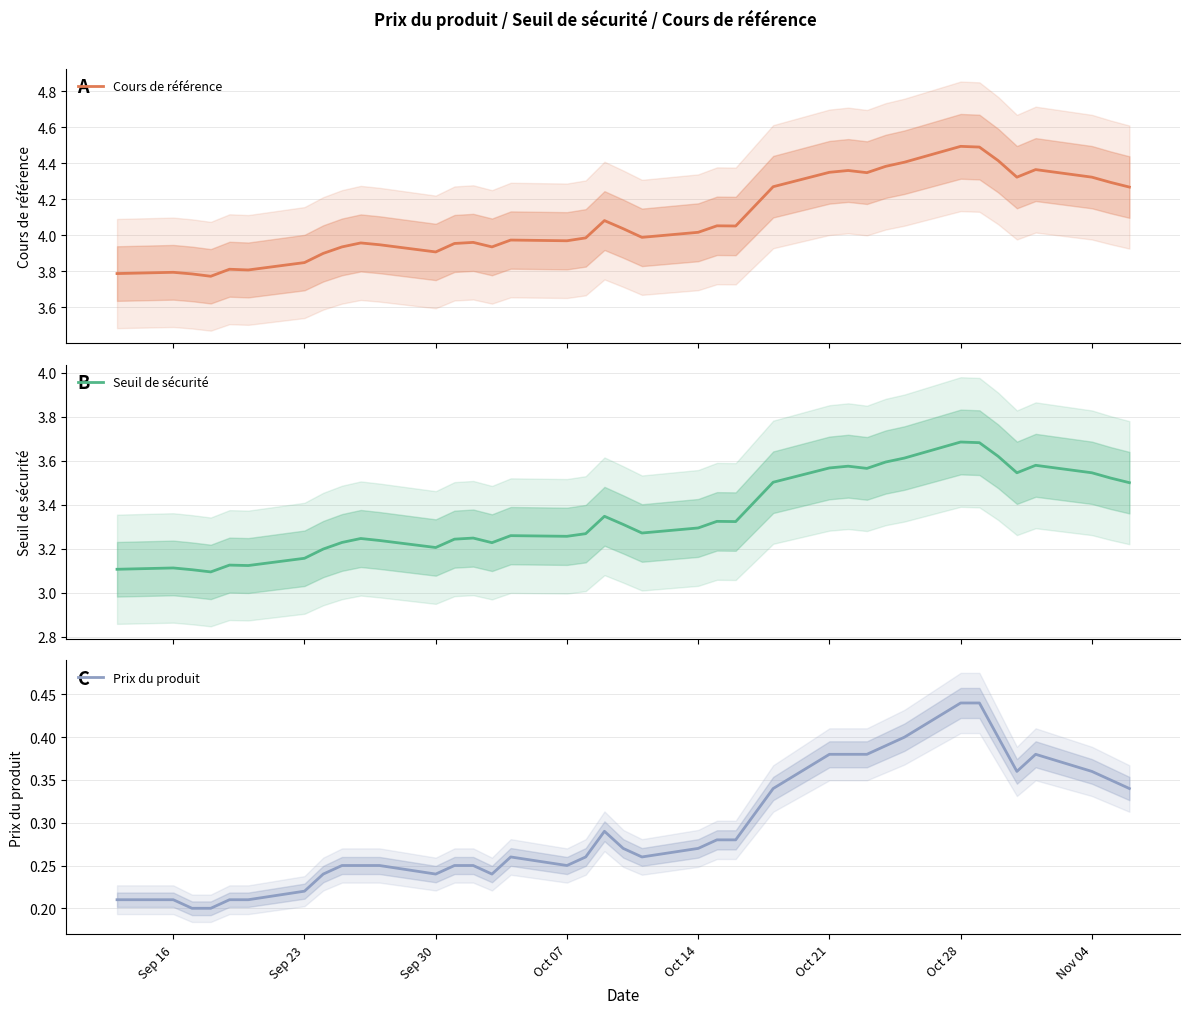

True or false: Cours de référence has more than 0 points higher than both neighbors.

True